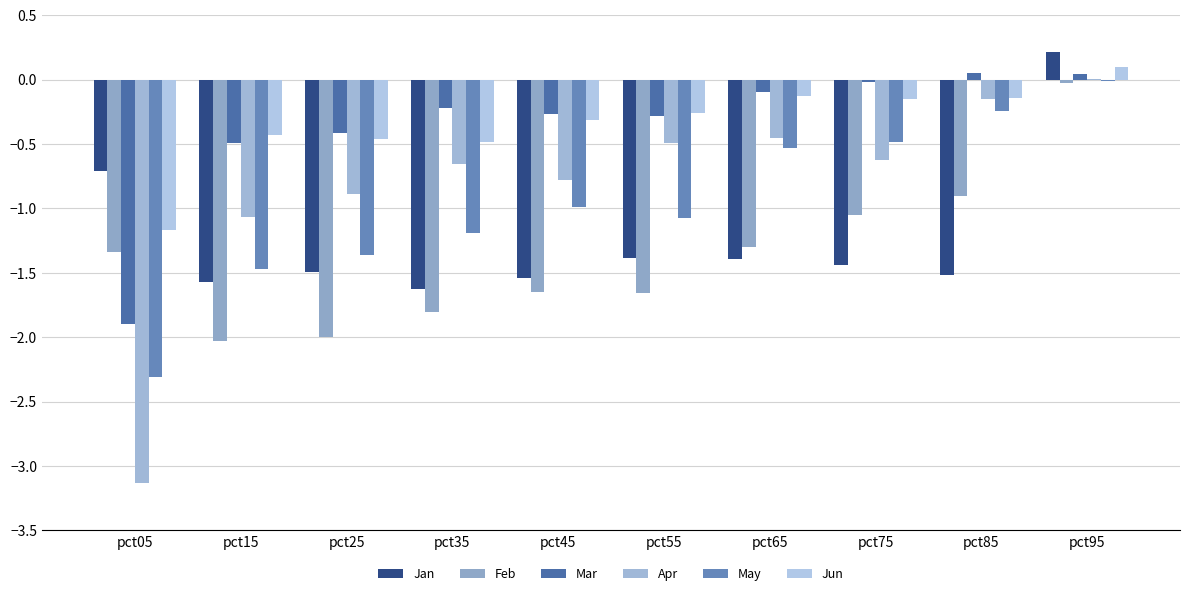

How many data points does each series have?

10